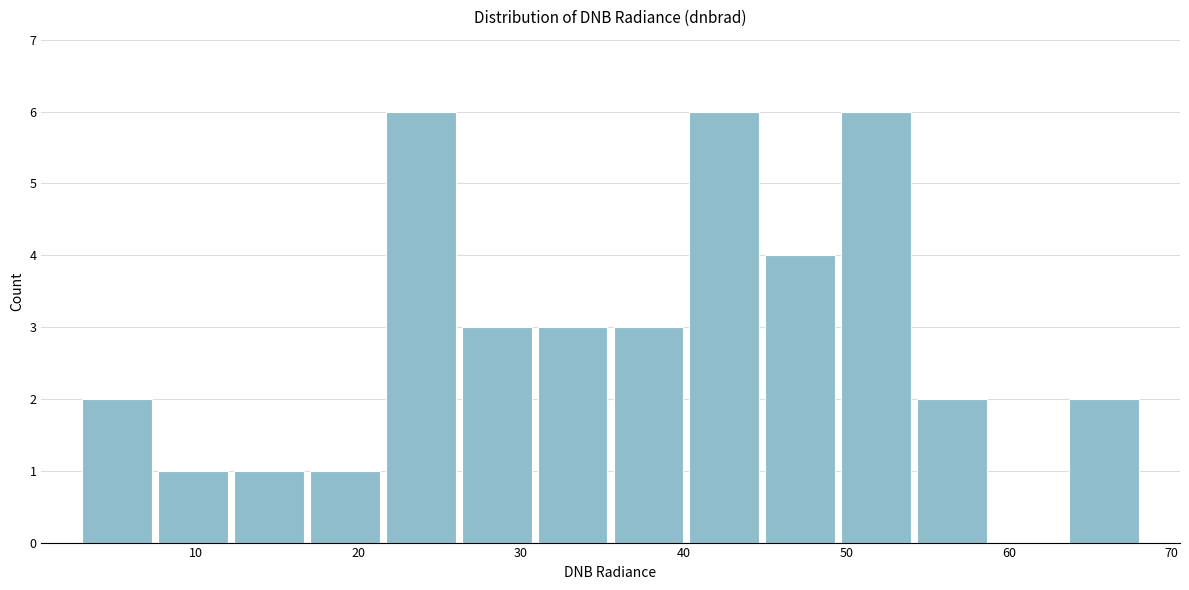

What is the height of the bar covering 12 to 17 on the x-axis? Neither the bar edges nor the heights are printed on the chart, so give them approximately, as read against the axes.

1